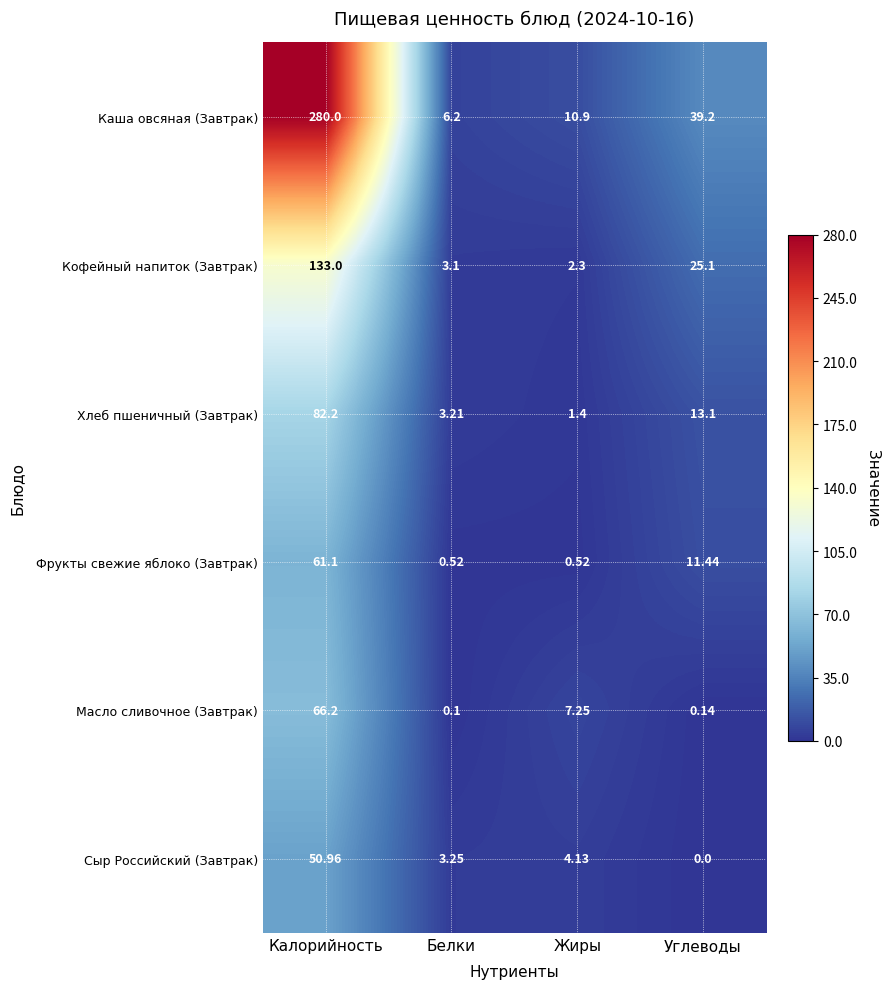

Is the value of Фрукты свежие яблоко (Завтрак) at Белки greater than the value of Сыр Российский (Завтрак) at Белки?

No